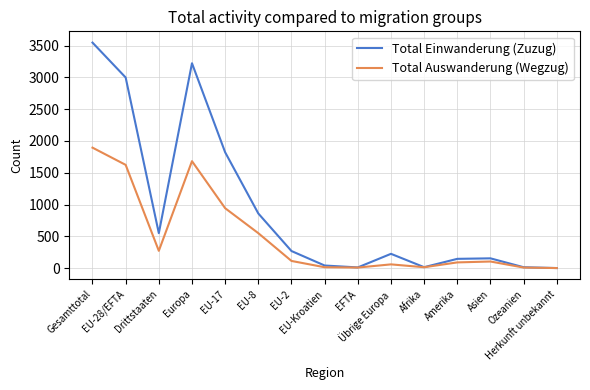

List the series in order of their peak value, lowest first.

Total Auswanderung (Wegzug), Total Einwanderung (Zuzug)